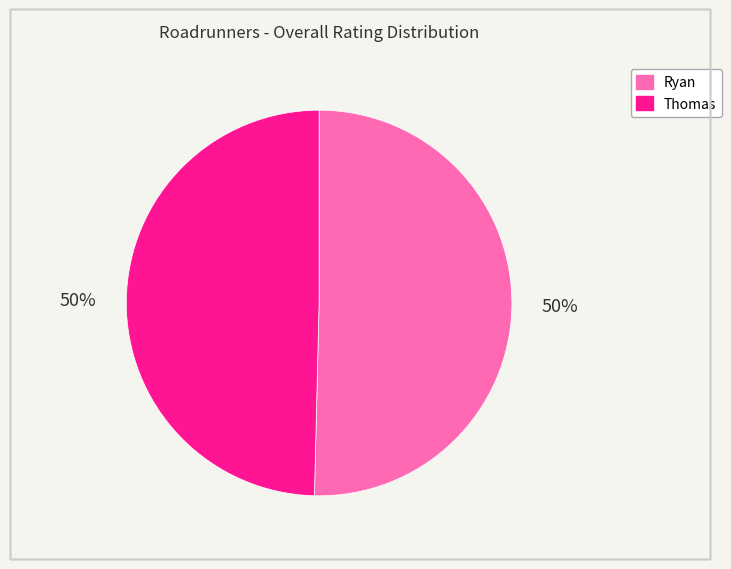

How many segments does this pie chart have?

2